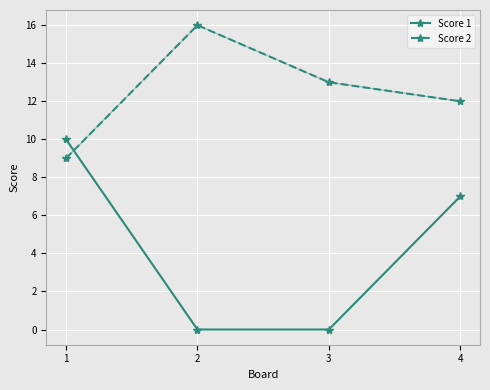

At how many categories does at least one series exceed 5?

4